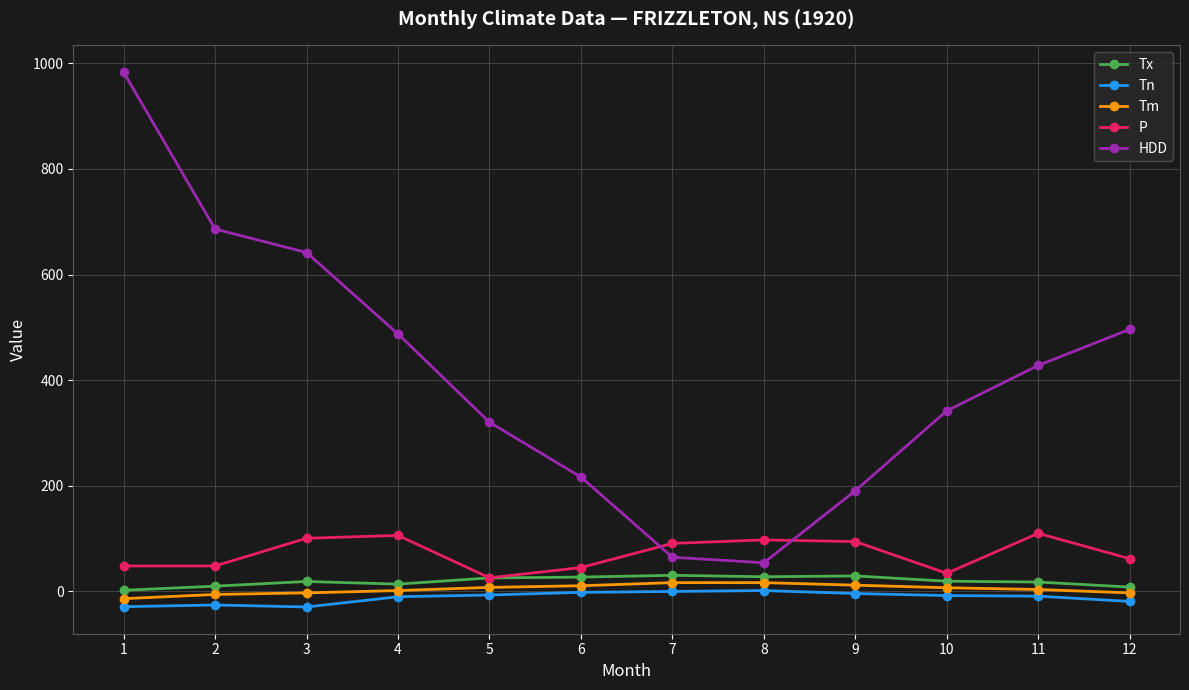

What is the lowest value of the P series?

25.9